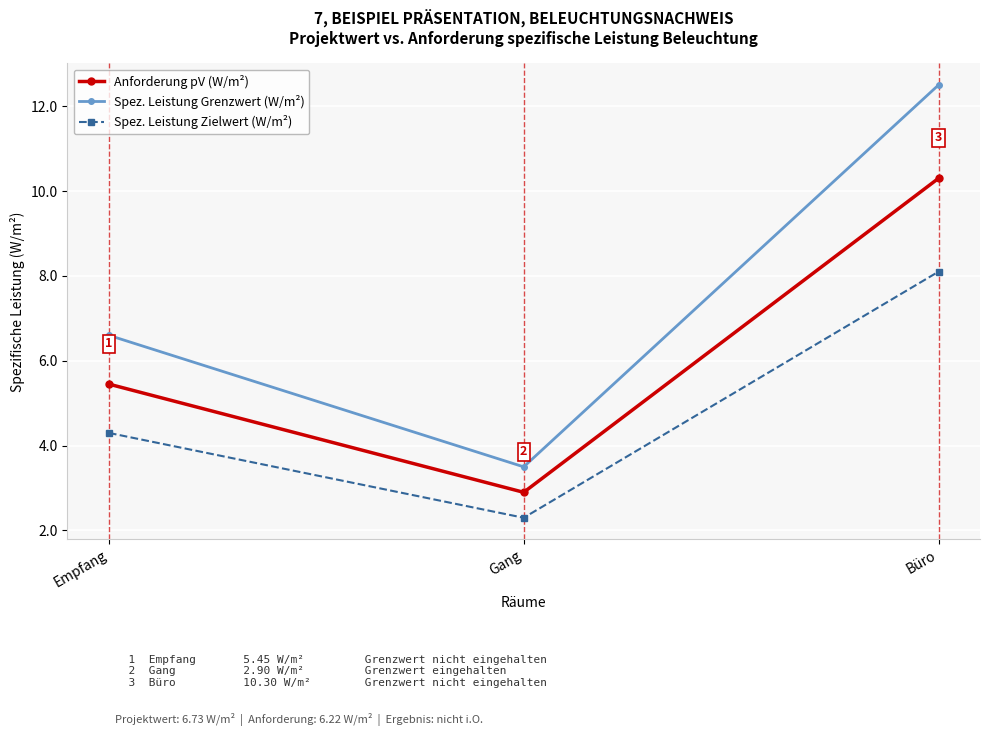

Between Empfang and Gang, which series saw the biggest shift?

Spez. Leistung Grenzwert (W/m²)